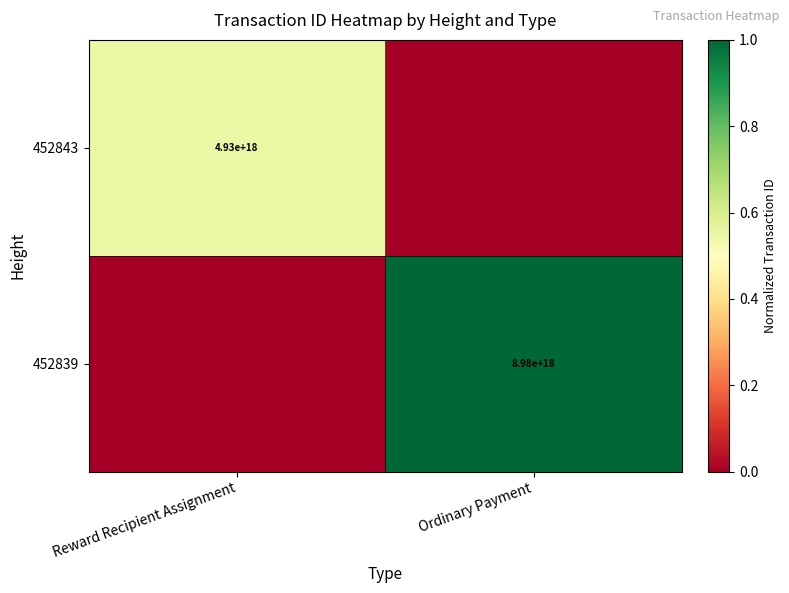

Is it true that 452839 equals 1837624516028205312 at Ordinary Payment?

False